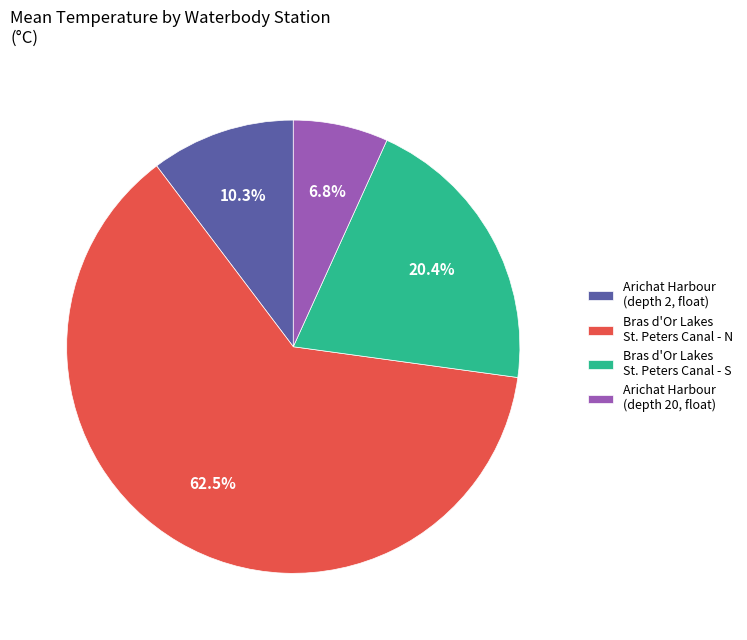

Between Arichat Harbour (depth 20, float) and Arichat Harbour (depth 2, float), which is larger?

Arichat Harbour (depth 2, float)